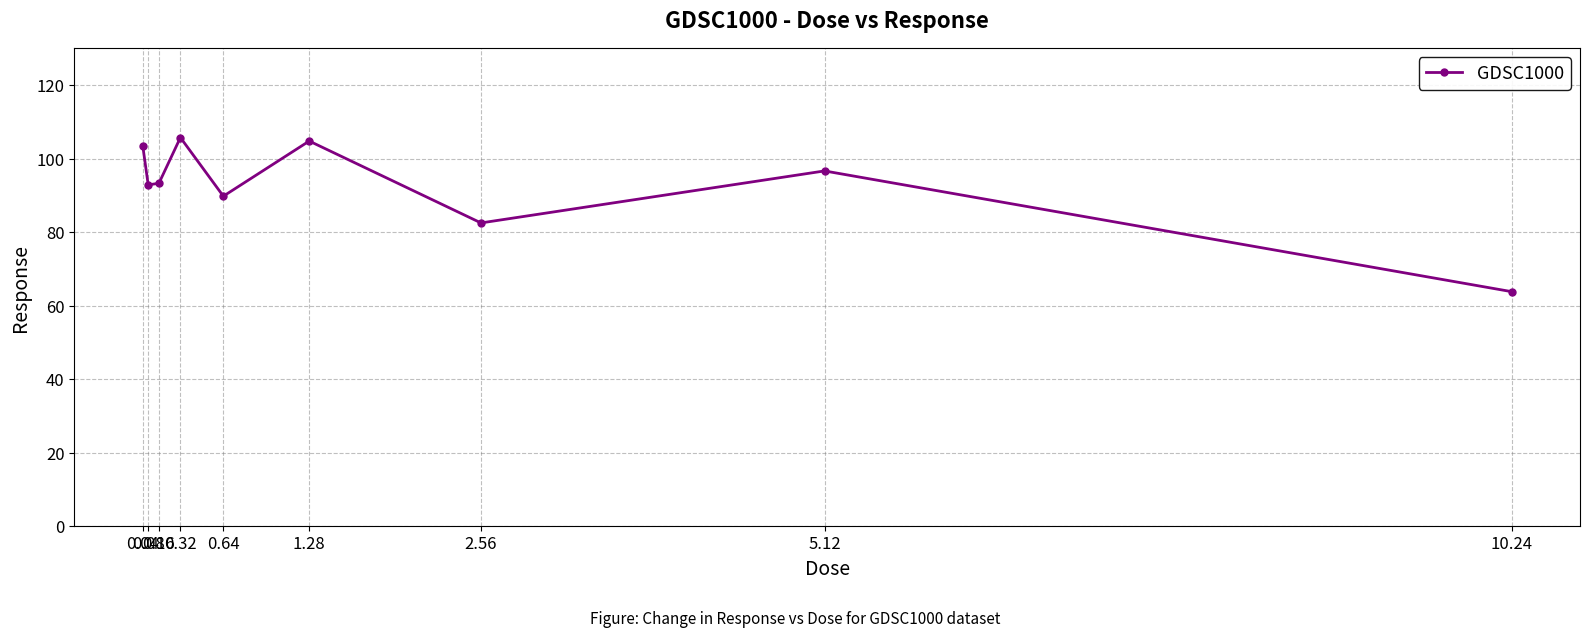

What is the value of the 8th point from the left?

96.6